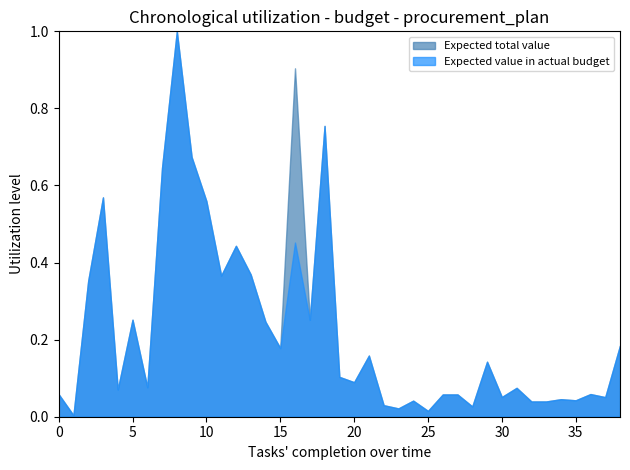

What is the greatest value displayed?

1.0